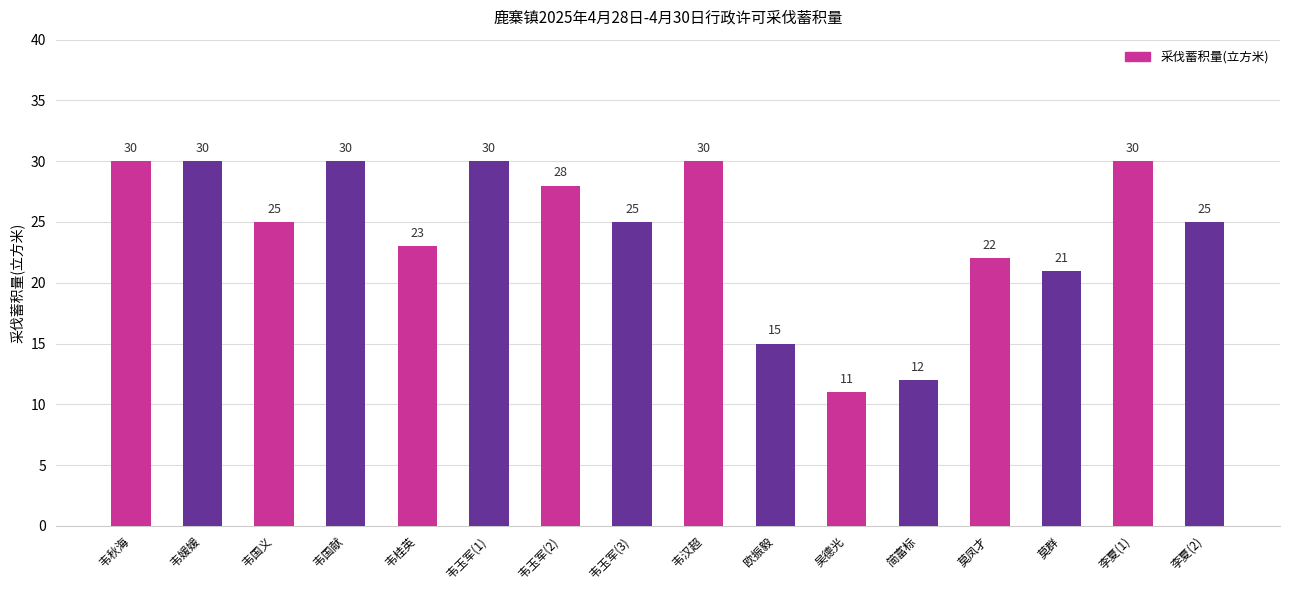

How many data points does each series have?

16